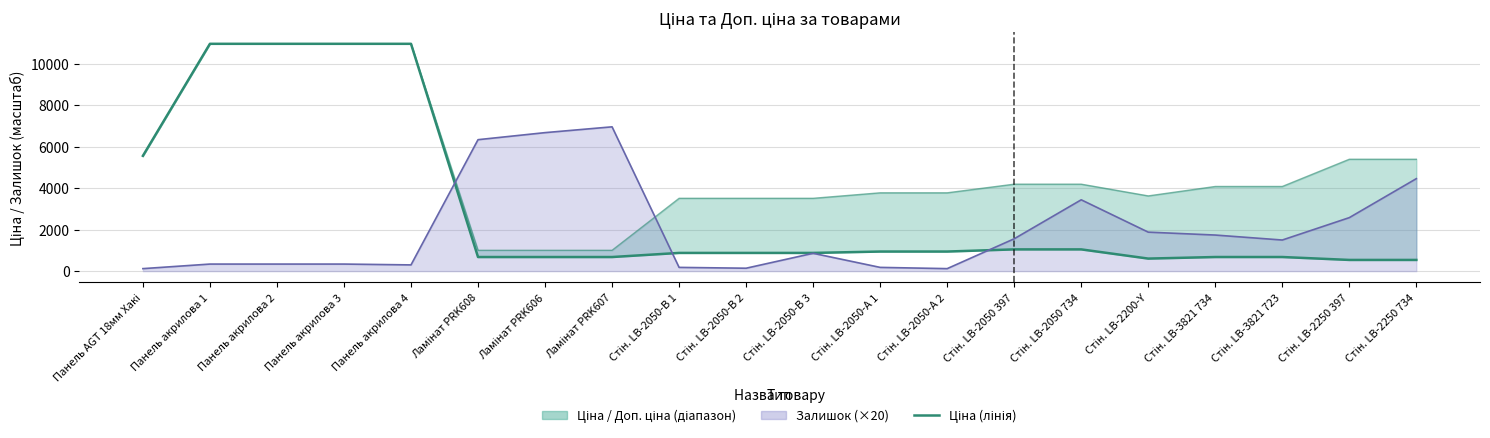

True or false: the data shows 679.8 at Ламінат PRK606.

True